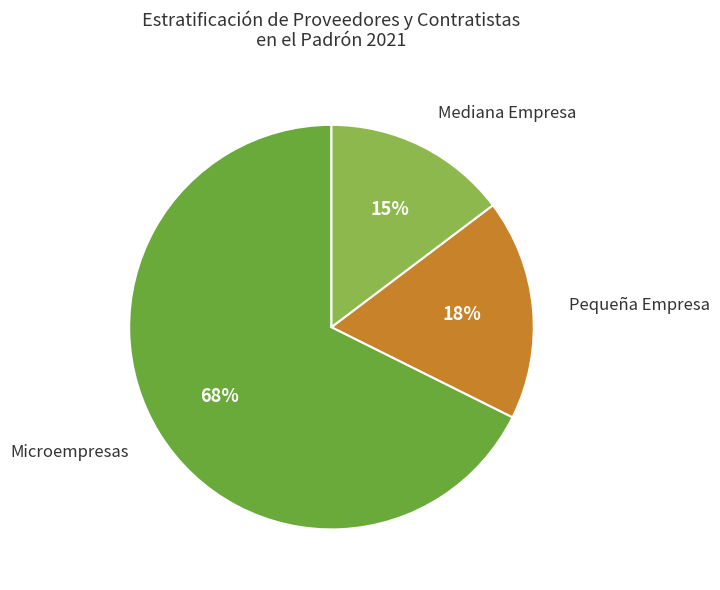

Is there a majority slice in this chart?

Yes